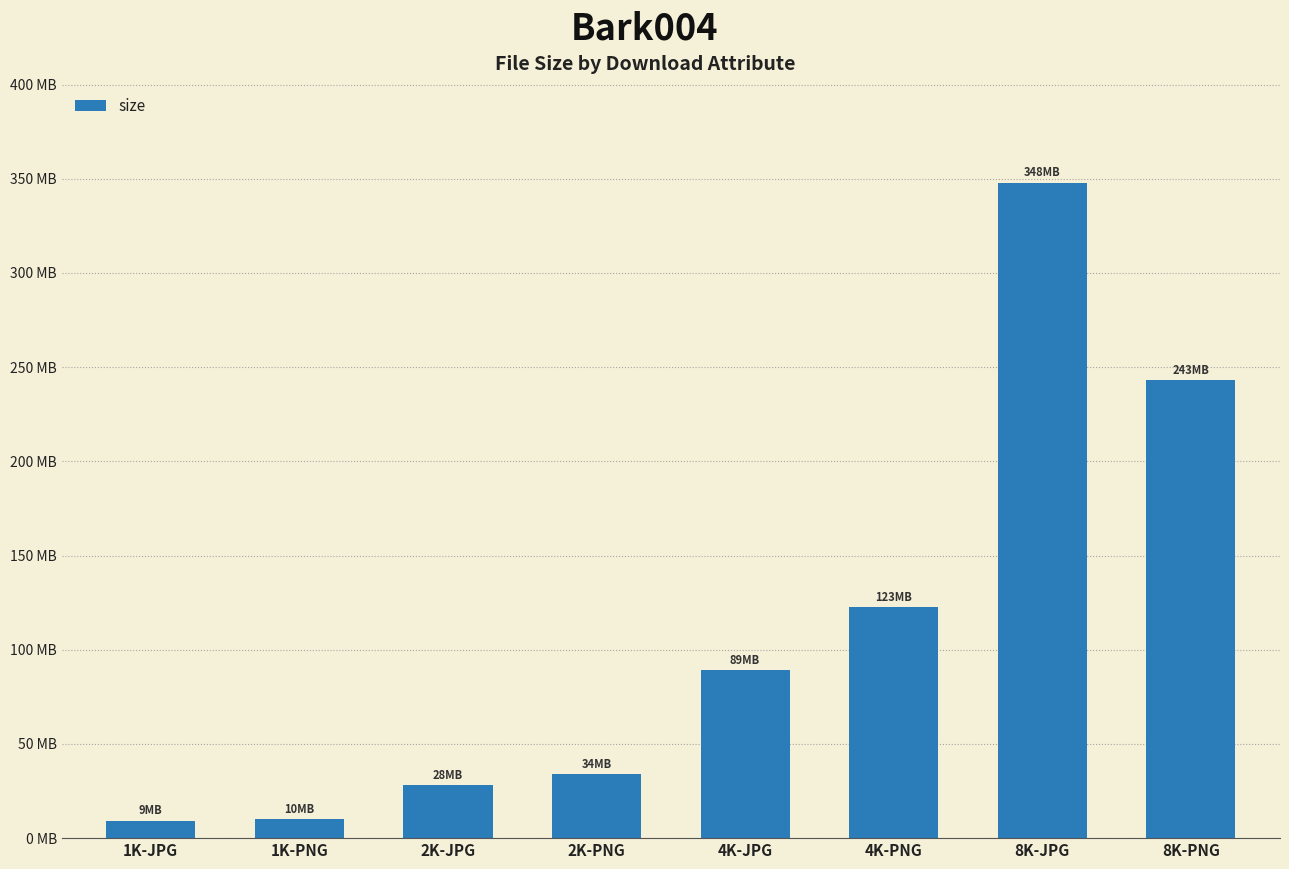

Read the value at 2K-JPG, to the nearest 10.

28261460